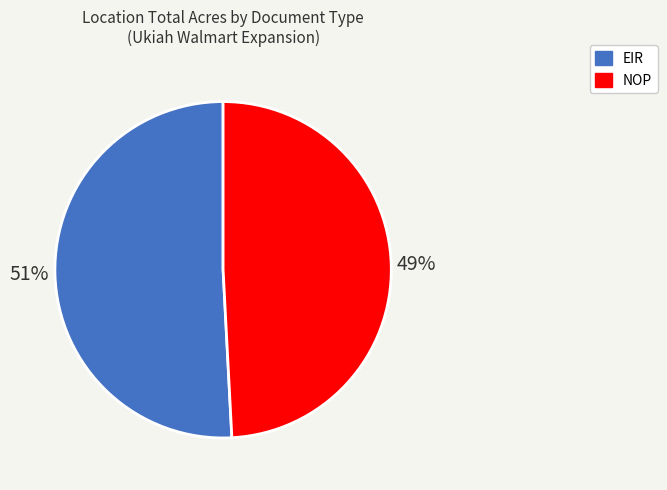

How many segments does this pie chart have?

2